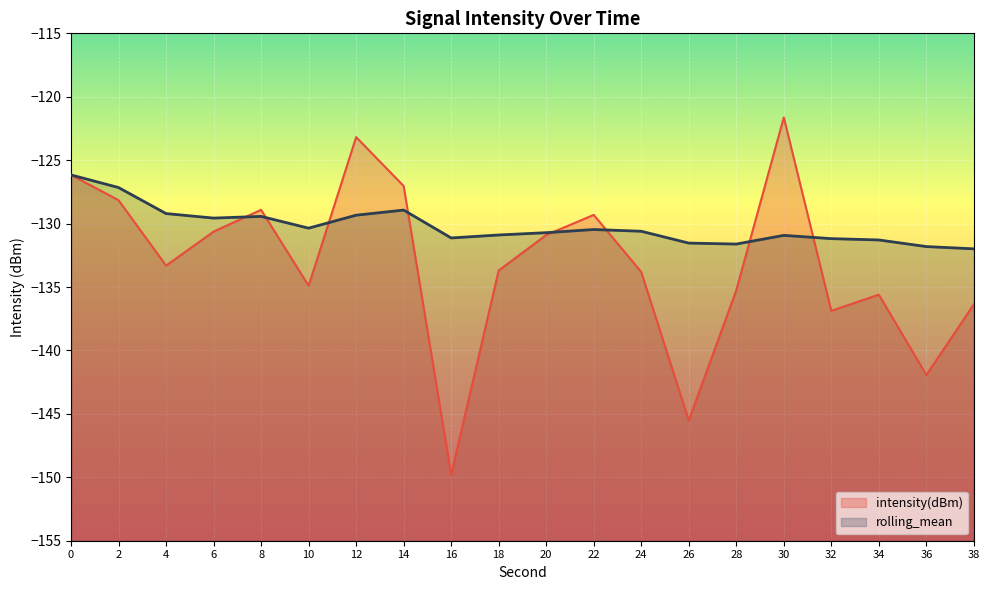

Is the value of rolling_mean at 12 greater than the value of intensity(dBm) at 12?

No